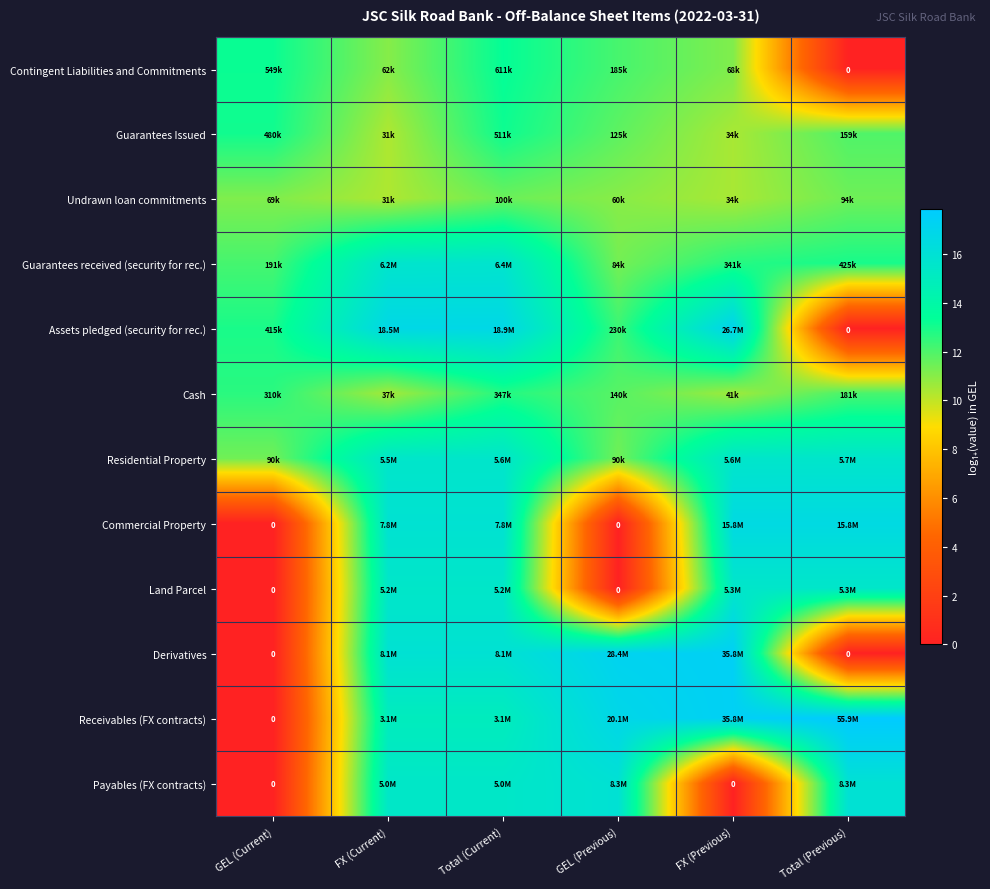

List the series in order of their peak value, lowest first.

Undrawn loan commitments, Cash, Guarantees Issued, Contingent Liabilities and Commitments, Land Parcel, Residential Property, Guarantees received (security for rec.), Payables (FX contracts), Commercial Property, Assets pledged (security for rec.), Derivatives, Receivables (FX contracts)